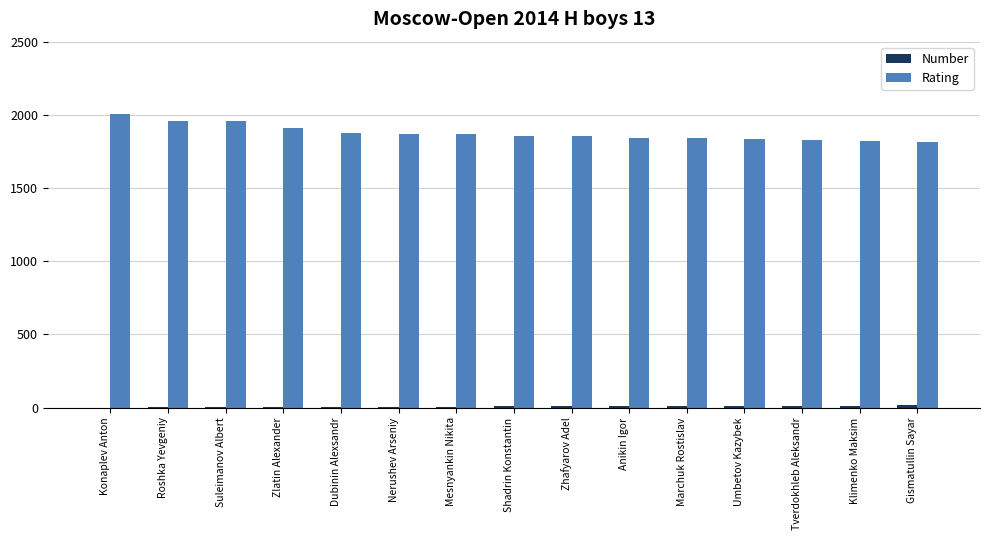

How many categories are shown in the chart?

15